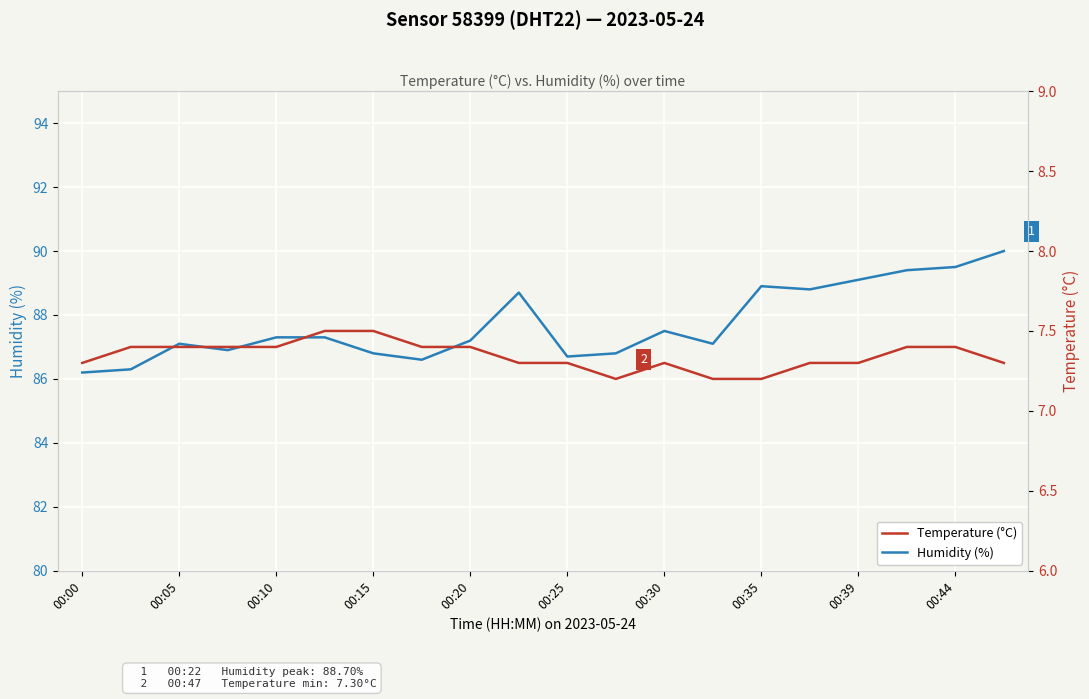

What is the maximum value for Humidity (%)?

90.0